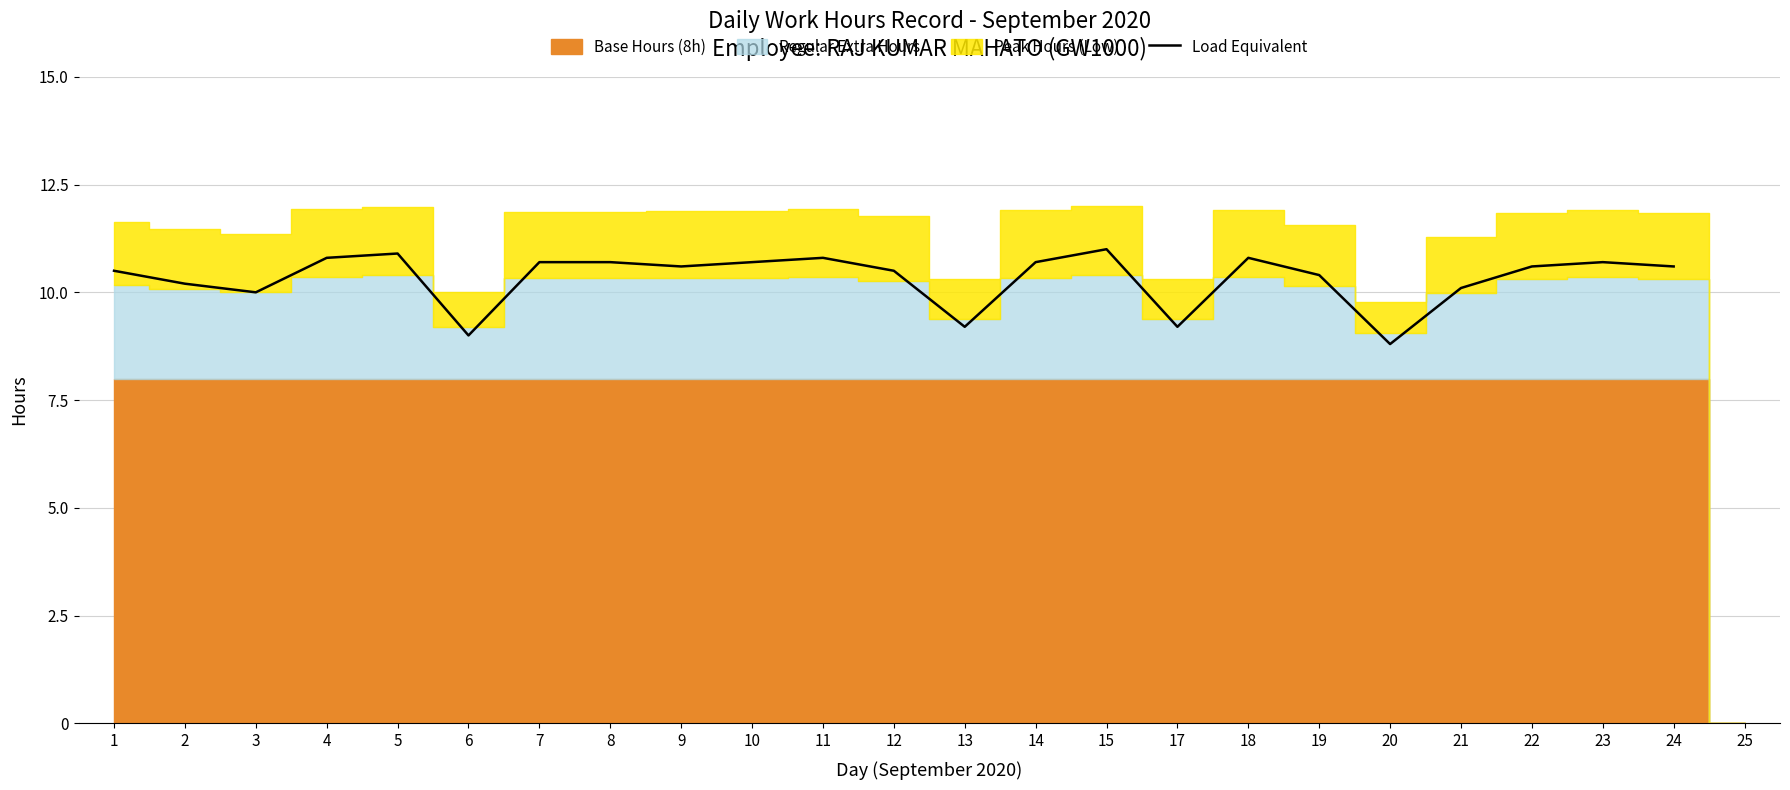

The value at 15 is 11.0. True or false?

True